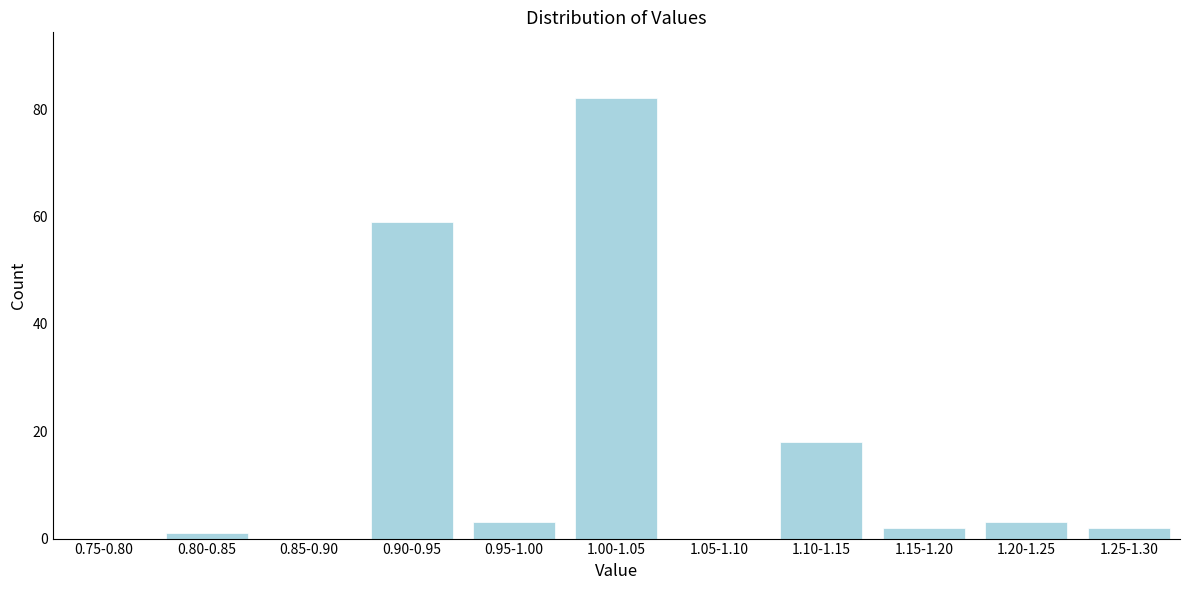

Reading left to right, what are all the values shown in this chart?

0.75-0.80=0	0.80-0.85=1	0.85-0.90=0	0.90-0.95=59	0.95-1.00=3	1.00-1.05=82	1.05-1.10=0	1.10-1.15=18	1.15-1.20=2	1.20-1.25=3	1.25-1.30=2